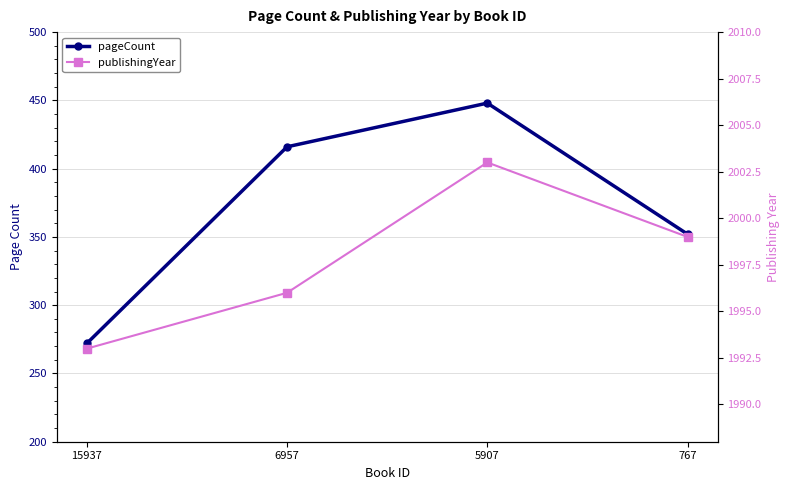

Which series has the largest range (max minus min)?

pageCount